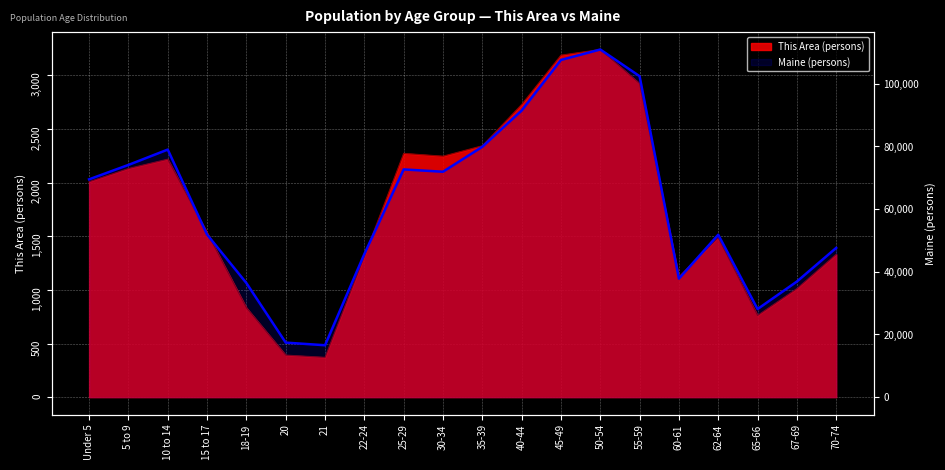

How many values are below 69520?

10